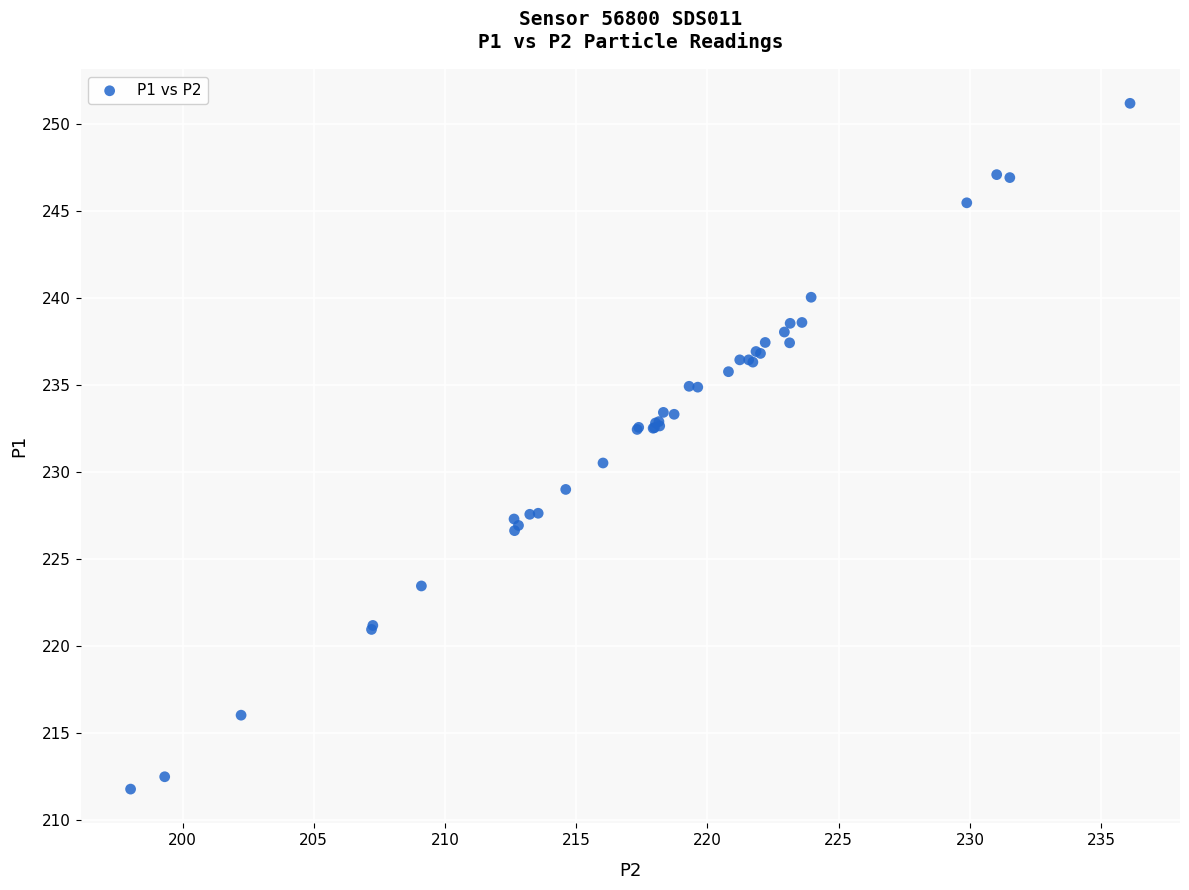

What Y value in the scatter plot is closest to 231?

230.5